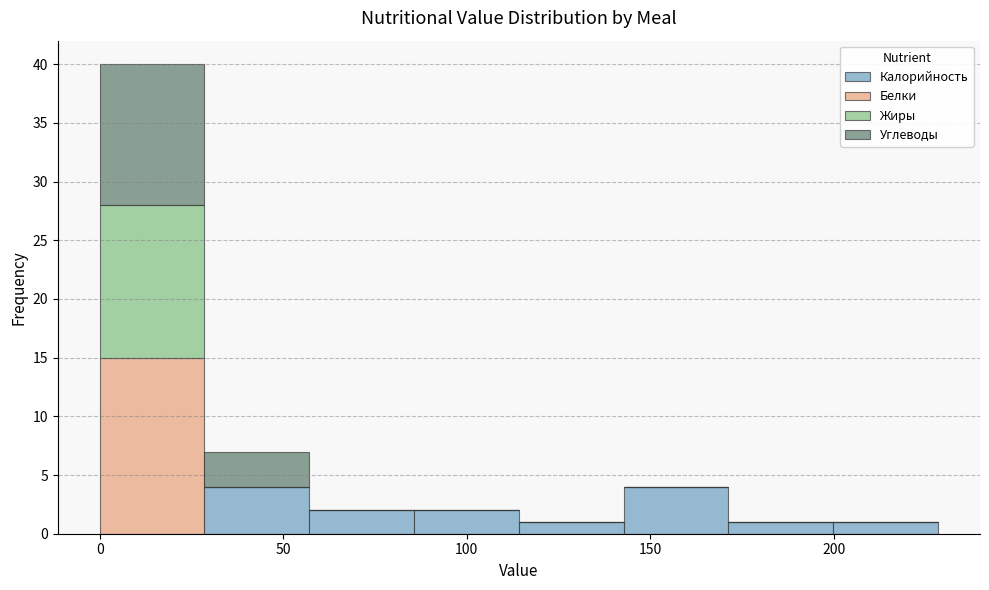

Which range on the x-axis has the tallest stacked bar (by total height)?

0 to 30